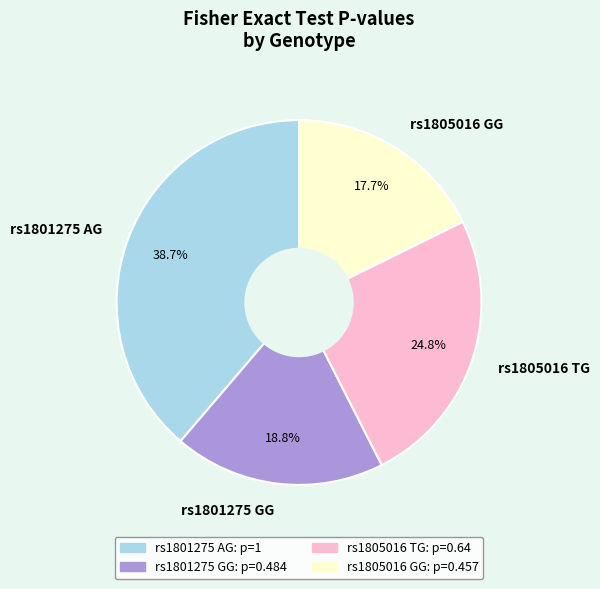

How many slices are in this pie chart?

4